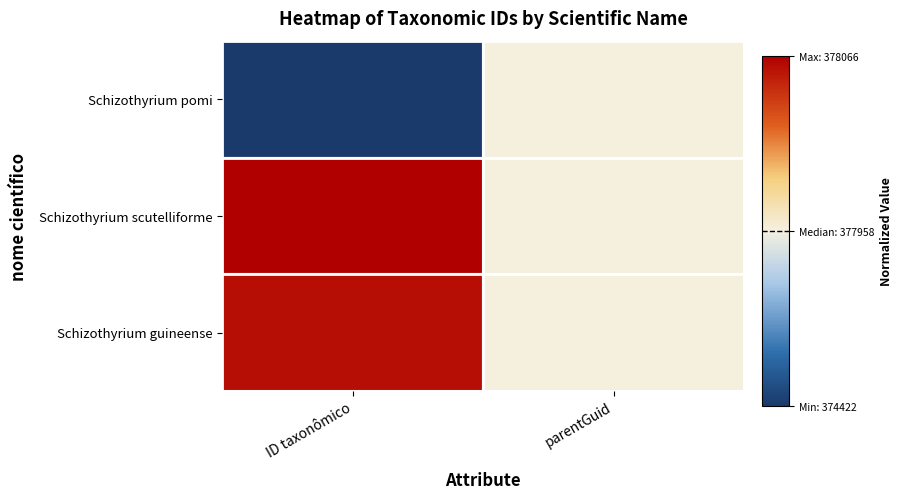

At ID taxonômico, list the series in order from smallest to largest.

Schizothyrium pomi, Schizothyrium guineense, Schizothyrium scutelliforme